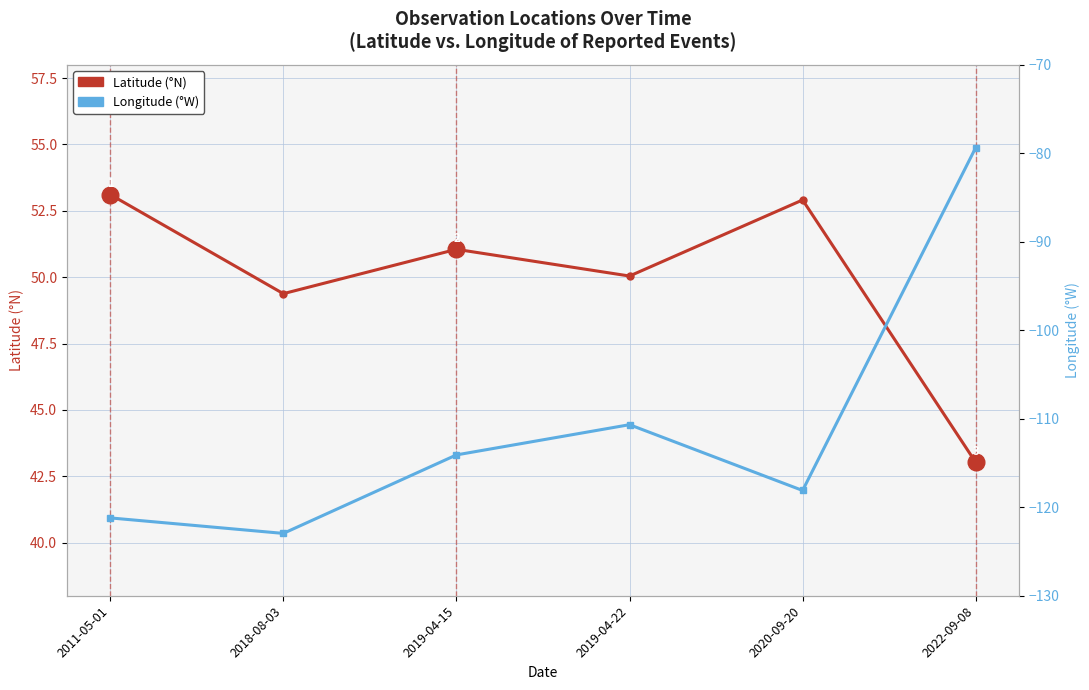

Which has a higher value, 2011-05-01 or 2018-08-03?

2011-05-01